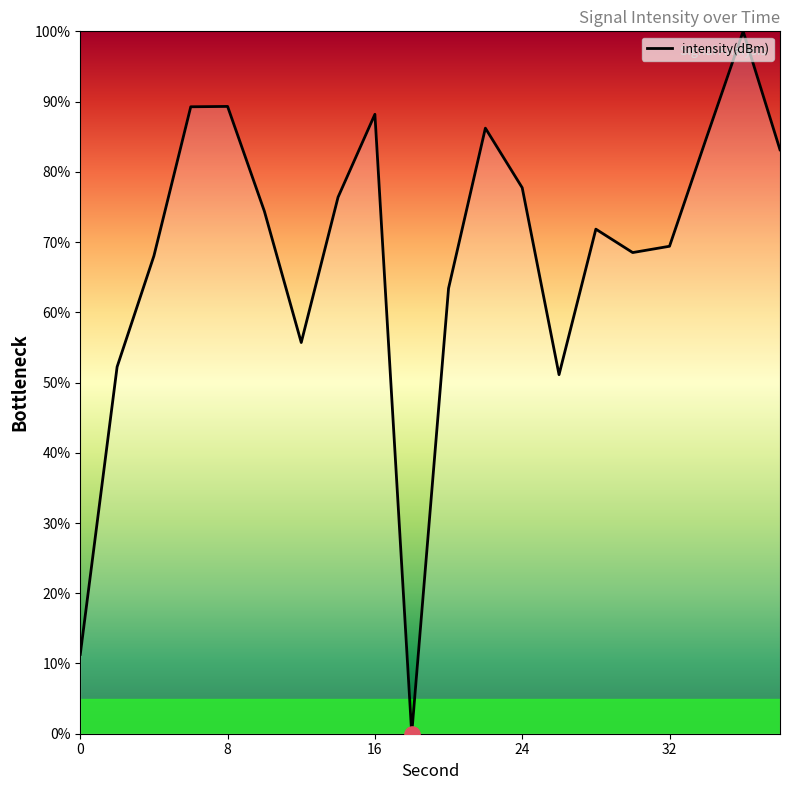

What is the difference between the maximum and minimum values?

100.0